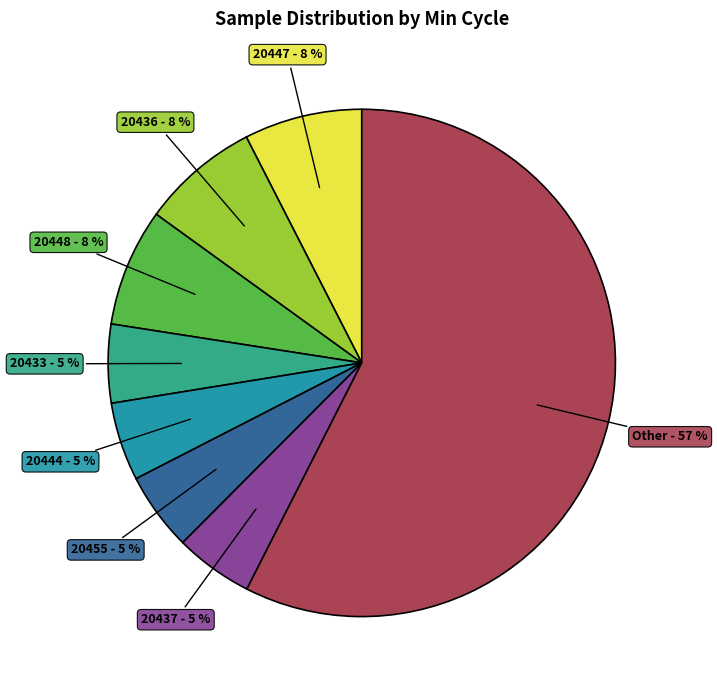

Is there any slice that represents more than half of the pie?

Yes